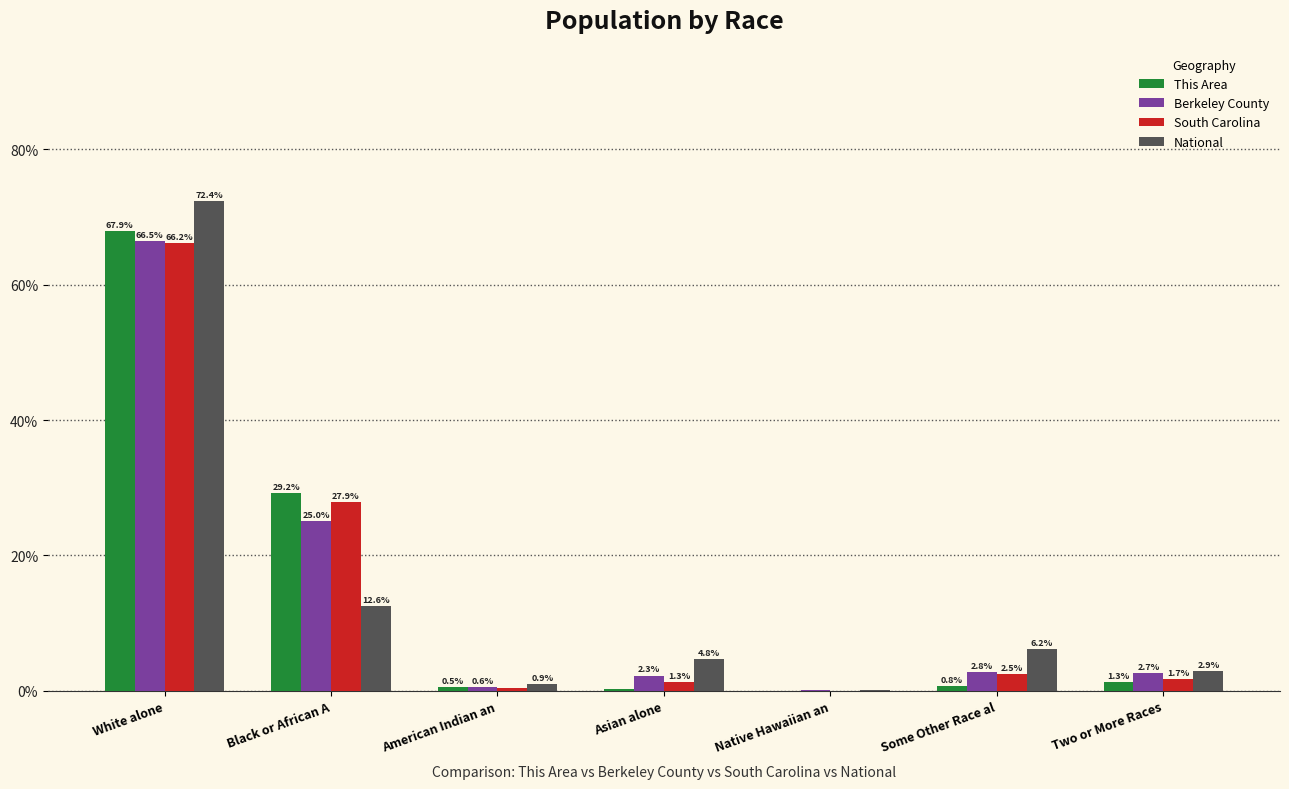

Does the chart contain stacked bars?

No